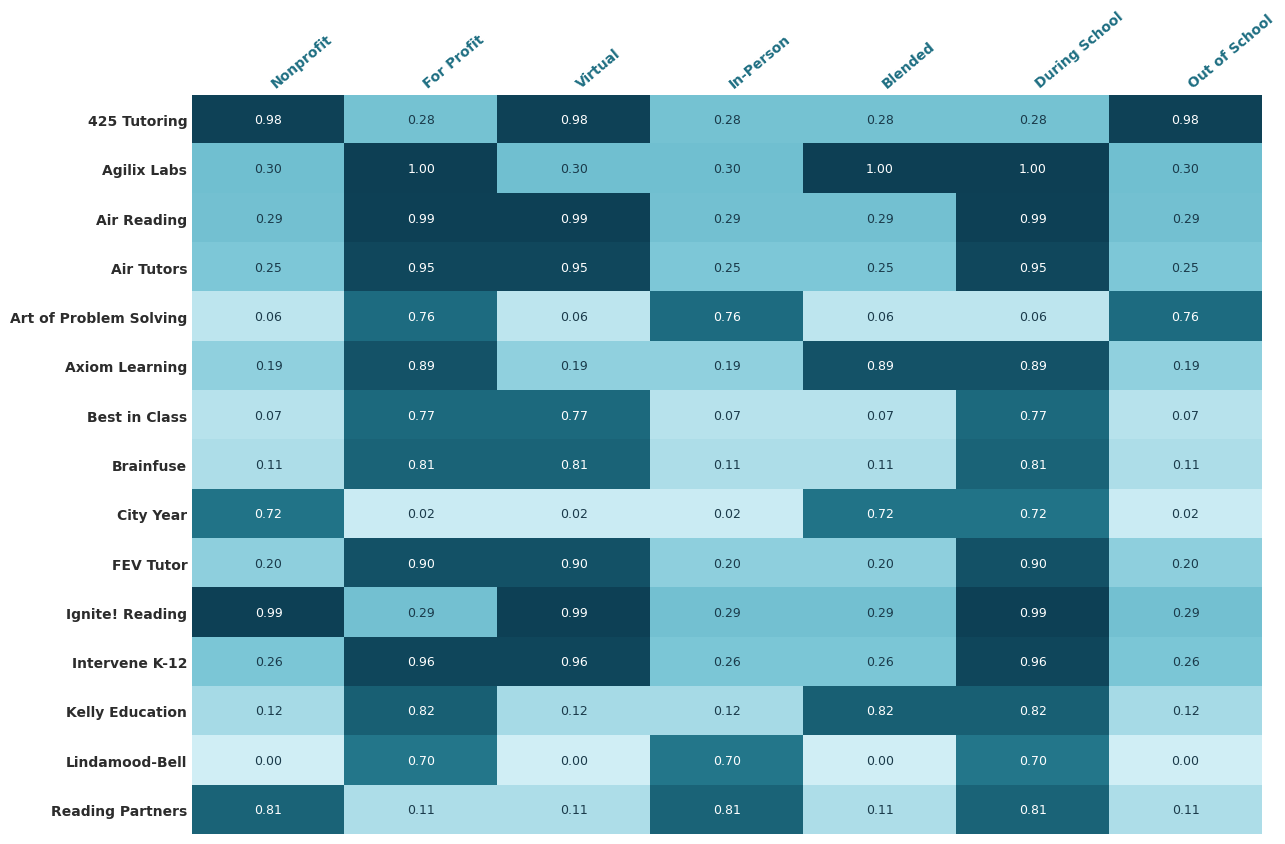

Is the value of Axiom Learning at For Profit greater than the value of Best in Class at Out of School?

Yes